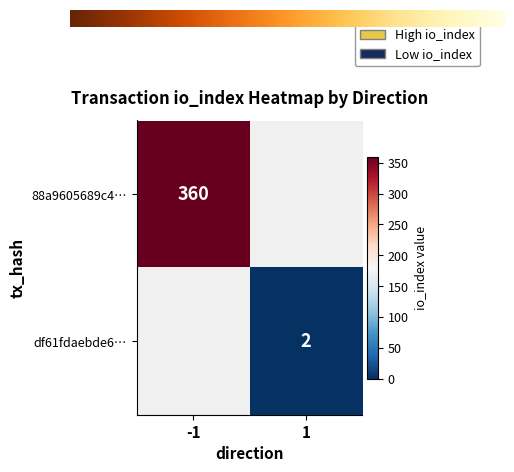

The value of 88a9605689c4… at -1 is 360. True or false?

True